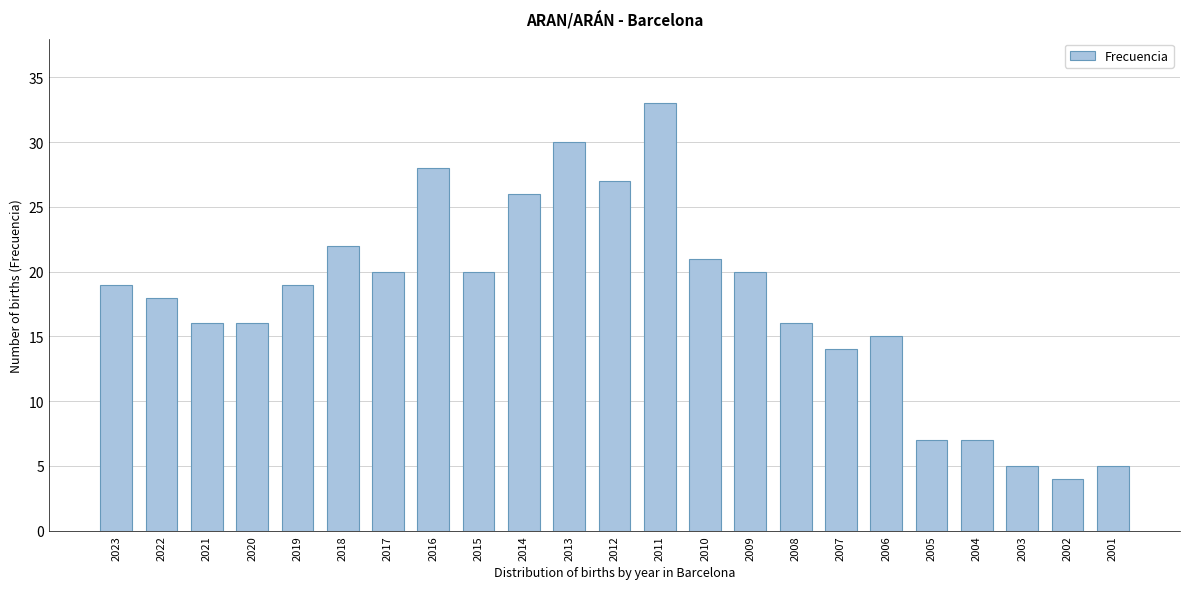

Reading left to right, transcribe all the data shown in this chart.

2023=19	2022=18	2021=16	2020=16	2019=19	2018=22	2017=20	2016=28	2015=20	2014=26	2013=30	2012=27	2011=33	2010=21	2009=20	2008=16	2007=14	2006=15	2005=7	2004=7	2003=5	2002=4	2001=5